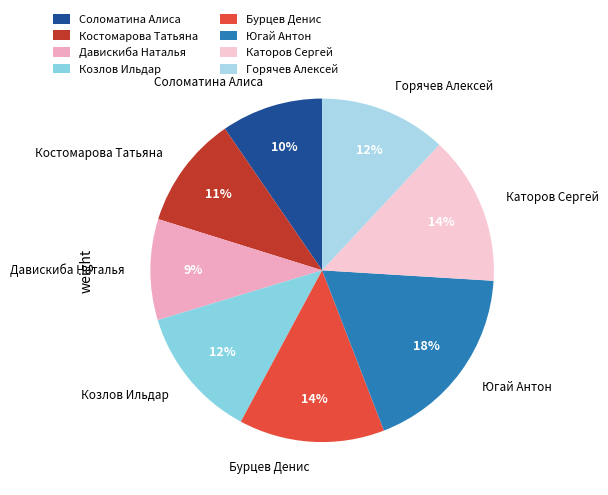

To the nearest percent, what portion does Давискиба Наталья represent?

9%